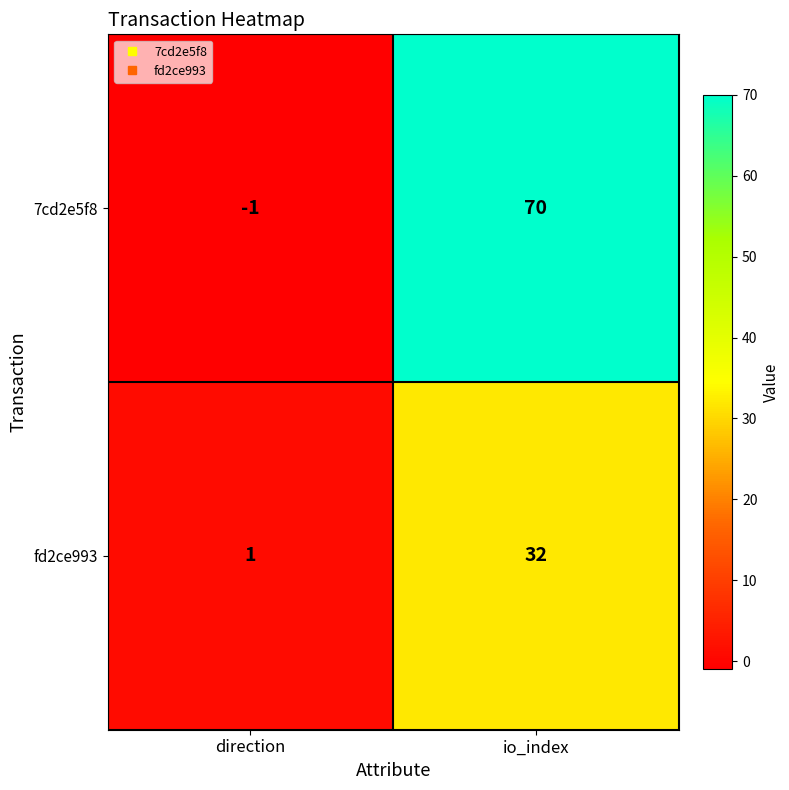

What is the difference between the fd2ce993 values at direction and io_index?

31